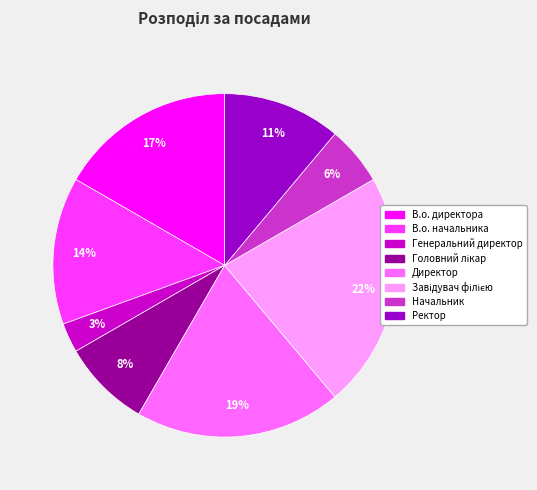

Does В.о. начальника represent more than half of the total?

No